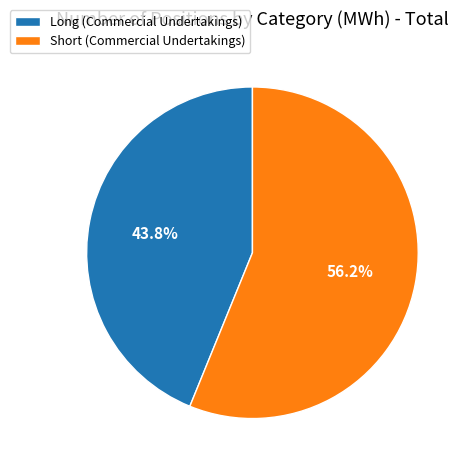

Between Long (Commercial Undertakings) and Short (Commercial Undertakings), which is larger?

Short (Commercial Undertakings)